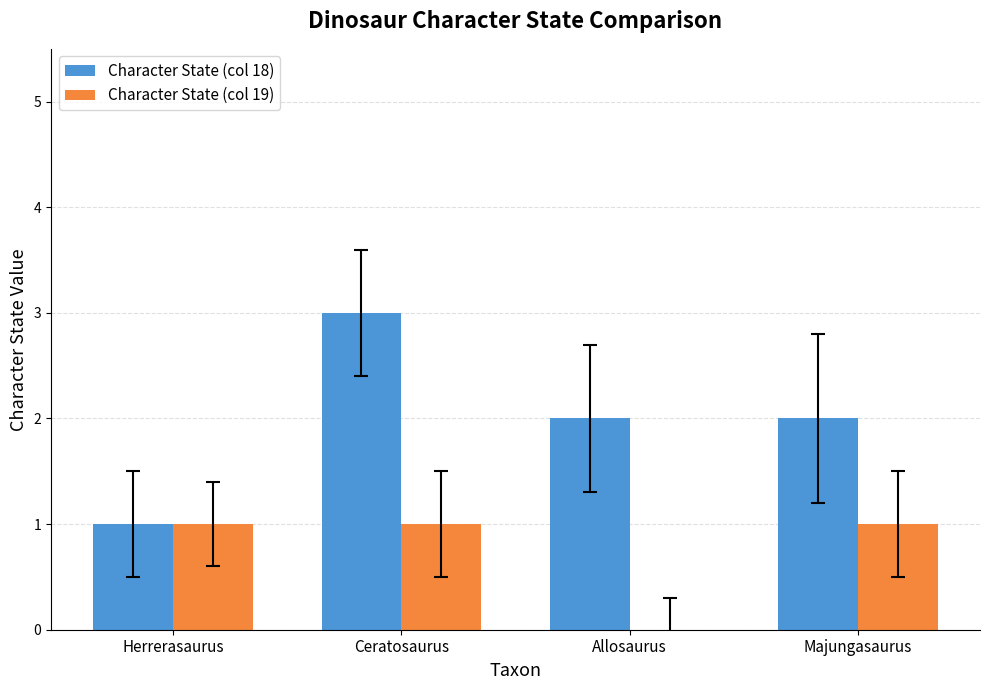

What is the sum of the Character State (col 18) values at Majungasaurus and Allosaurus?

4